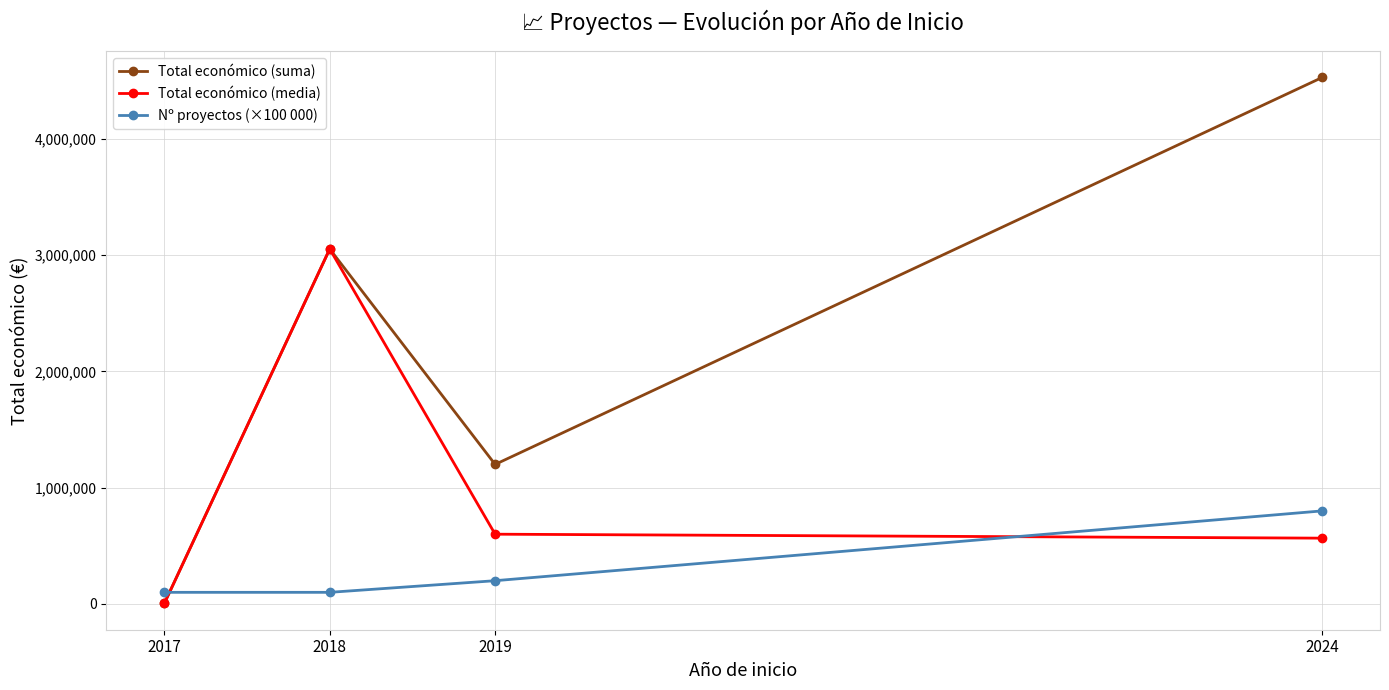

The value of Total económico (suma) at 2019 is 1199567. True or false?

True